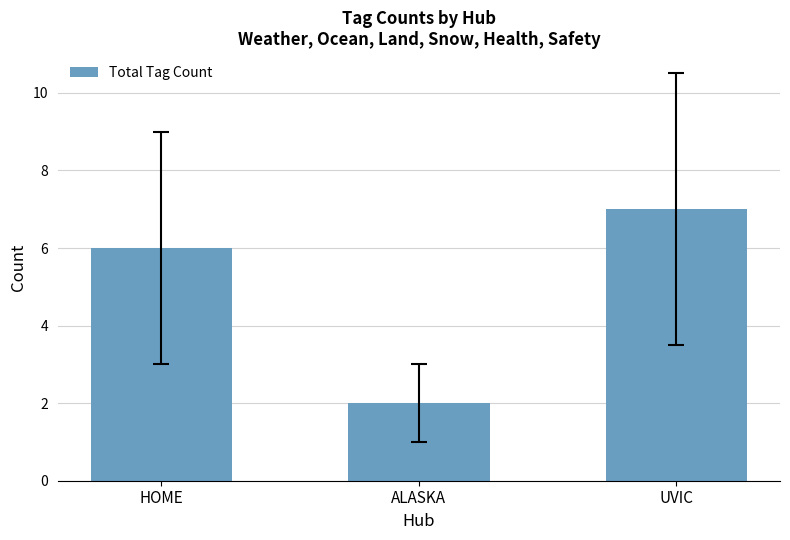

Rank the categories by value from lowest to highest.

ALASKA, HOME, UVIC